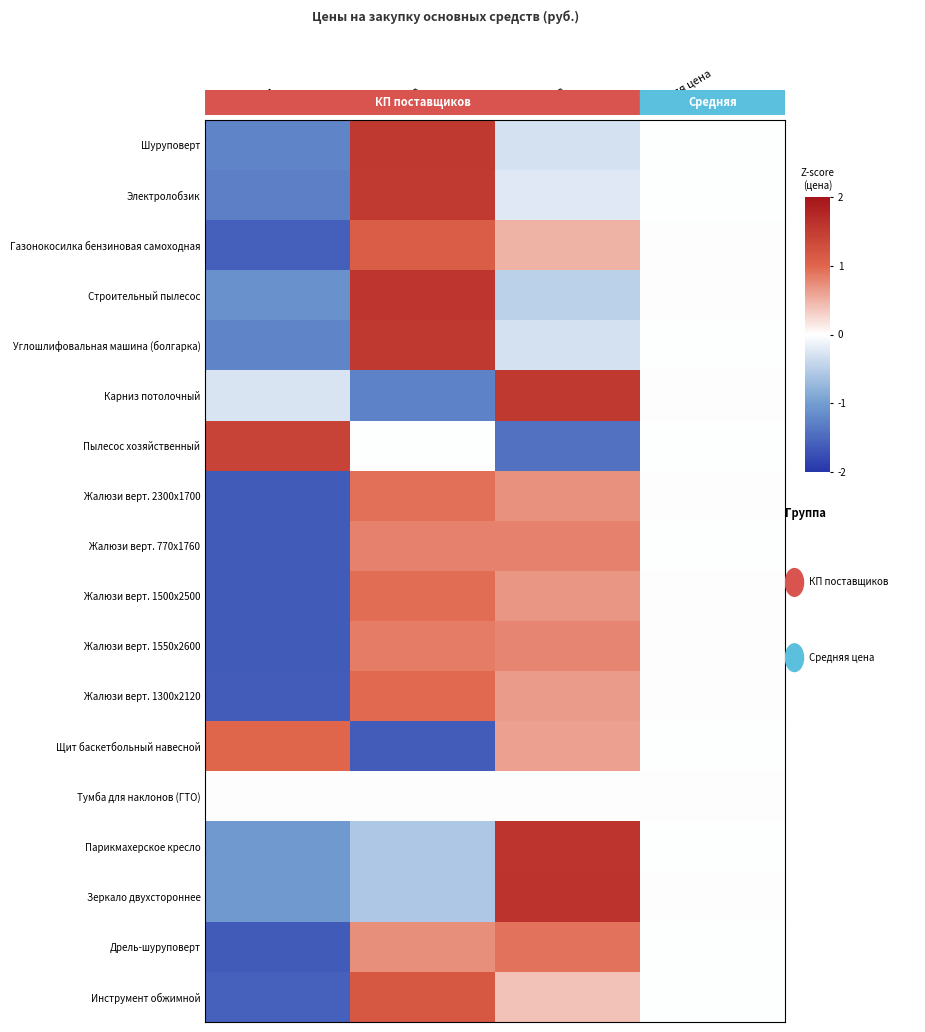

What is the minimum value shown in the chart?

-1.6